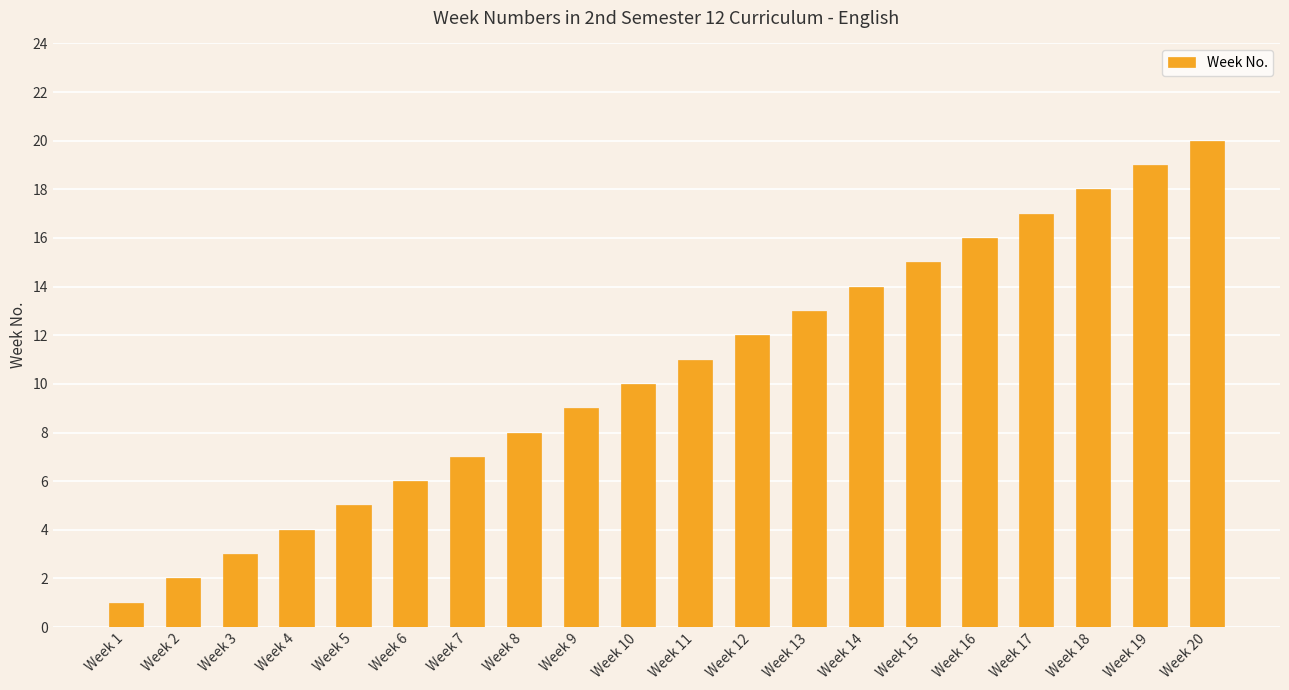

What is the minimum value shown in the chart?

1